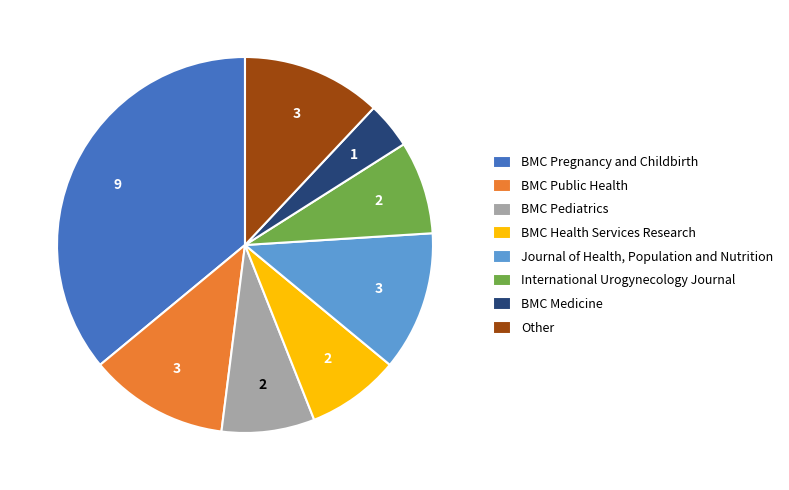

Approximately how many times larger is the value at BMC Public Health compared to BMC Medicine?

3.0